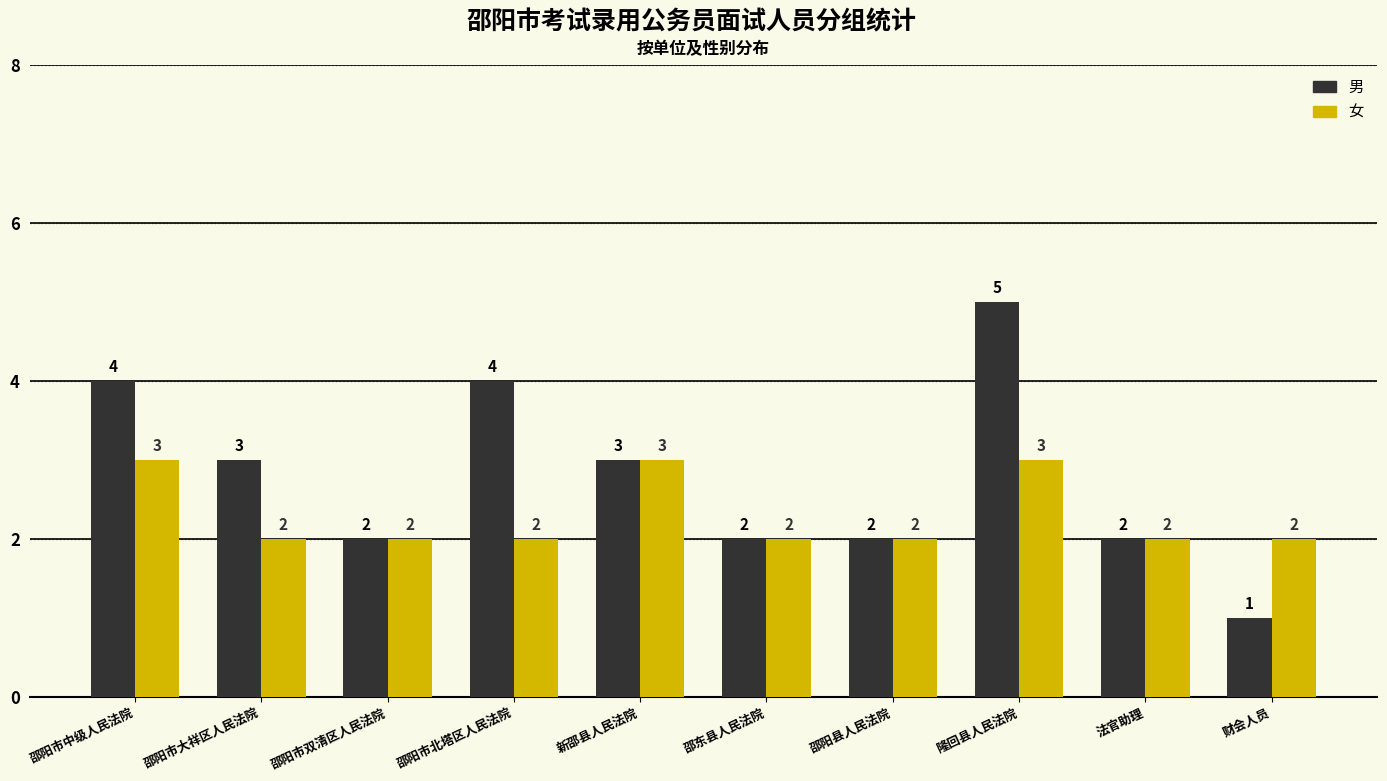

Reading left to right, what are all the values shown in this chart?

男: 邵阳市中级人民法院=4	邵阳市大祥区人民法院=3	邵阳市双清区人民法院=2	邵阳市北塔区人民法院=4	新邵县人民法院=3	邵东县人民法院=2	邵阳县人民法院=2	隆回县人民法院=5	法官助理=2	财会人员=1
女: 邵阳市中级人民法院=3	邵阳市大祥区人民法院=2	邵阳市双清区人民法院=2	邵阳市北塔区人民法院=2	新邵县人民法院=3	邵东县人民法院=2	邵阳县人民法院=2	隆回县人民法院=3	法官助理=2	财会人员=2